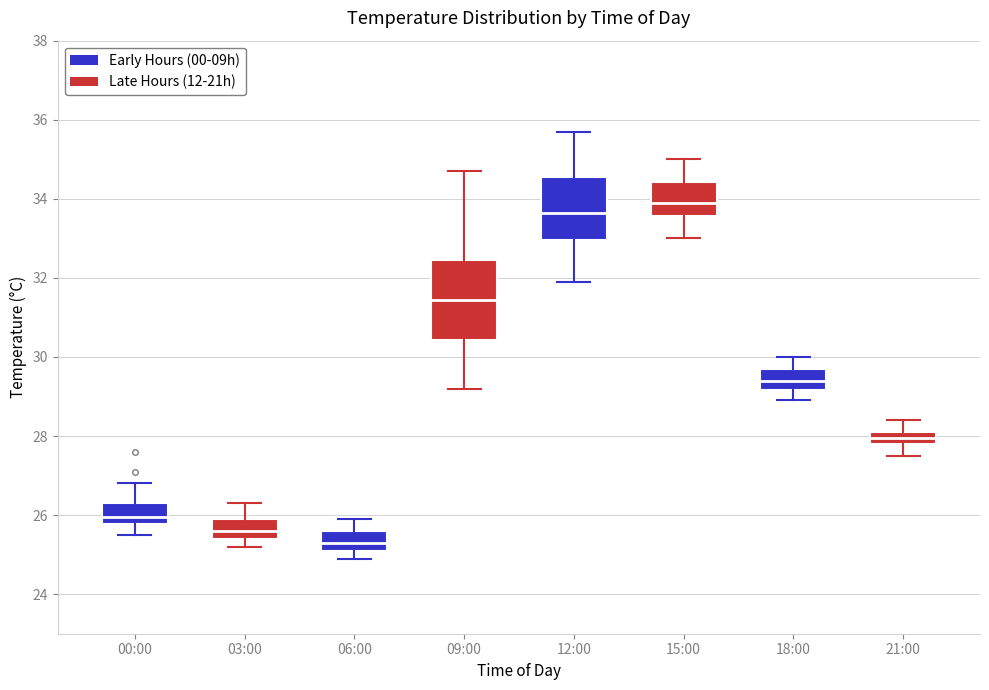

Where does the upper whisker of the box for 12:00 end on the y-axis? The values are not printed on the chart, so give them approximately, as read against the axis.

35.8